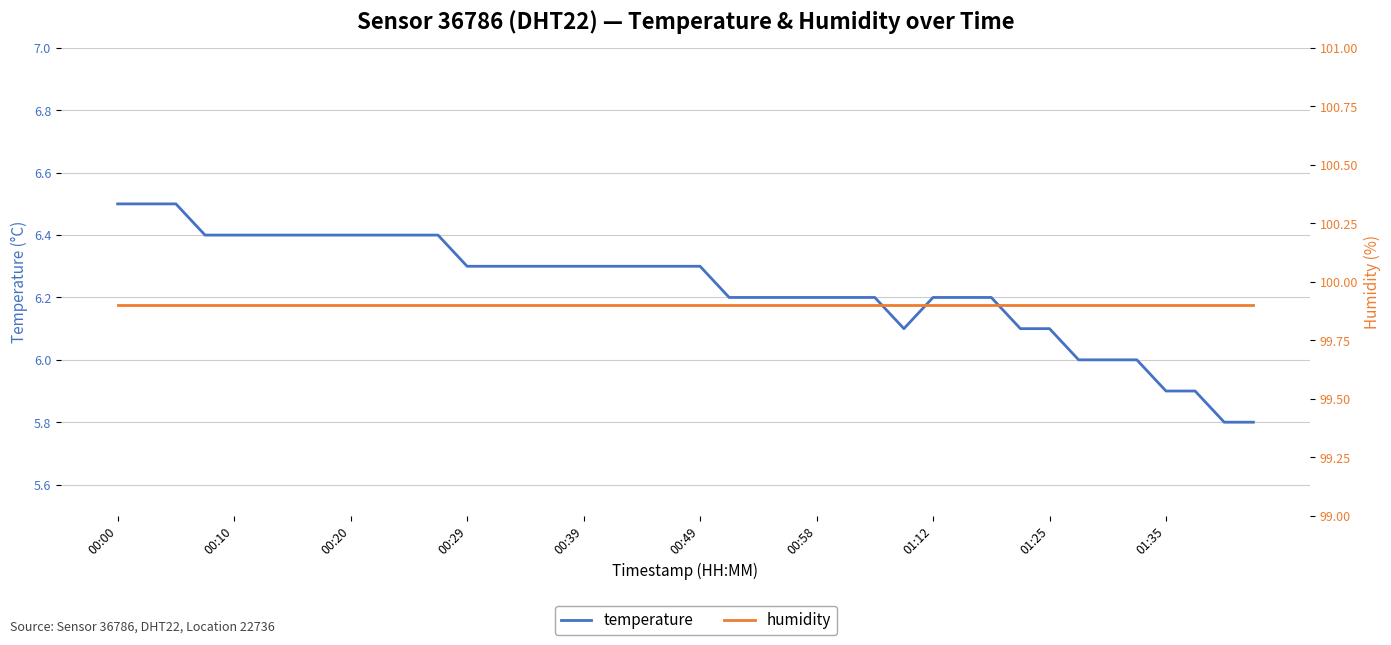

How many lines are shown in the chart?

2